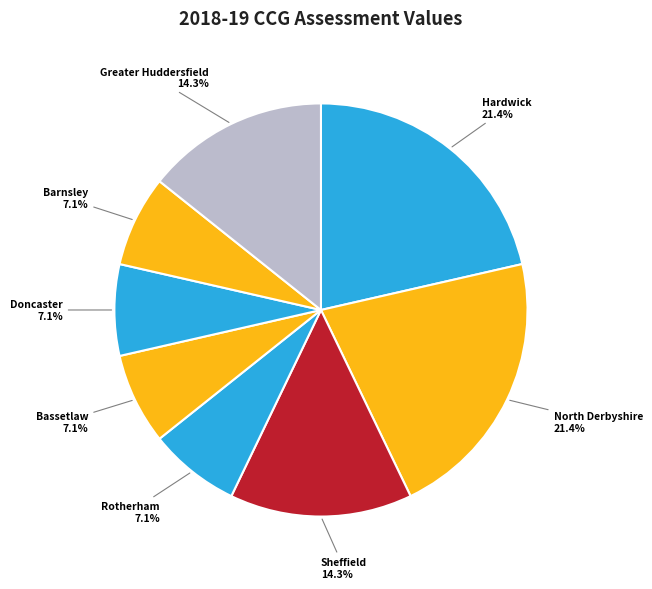

What is the smallest slice in the pie chart?

NHS Rotherham CCG